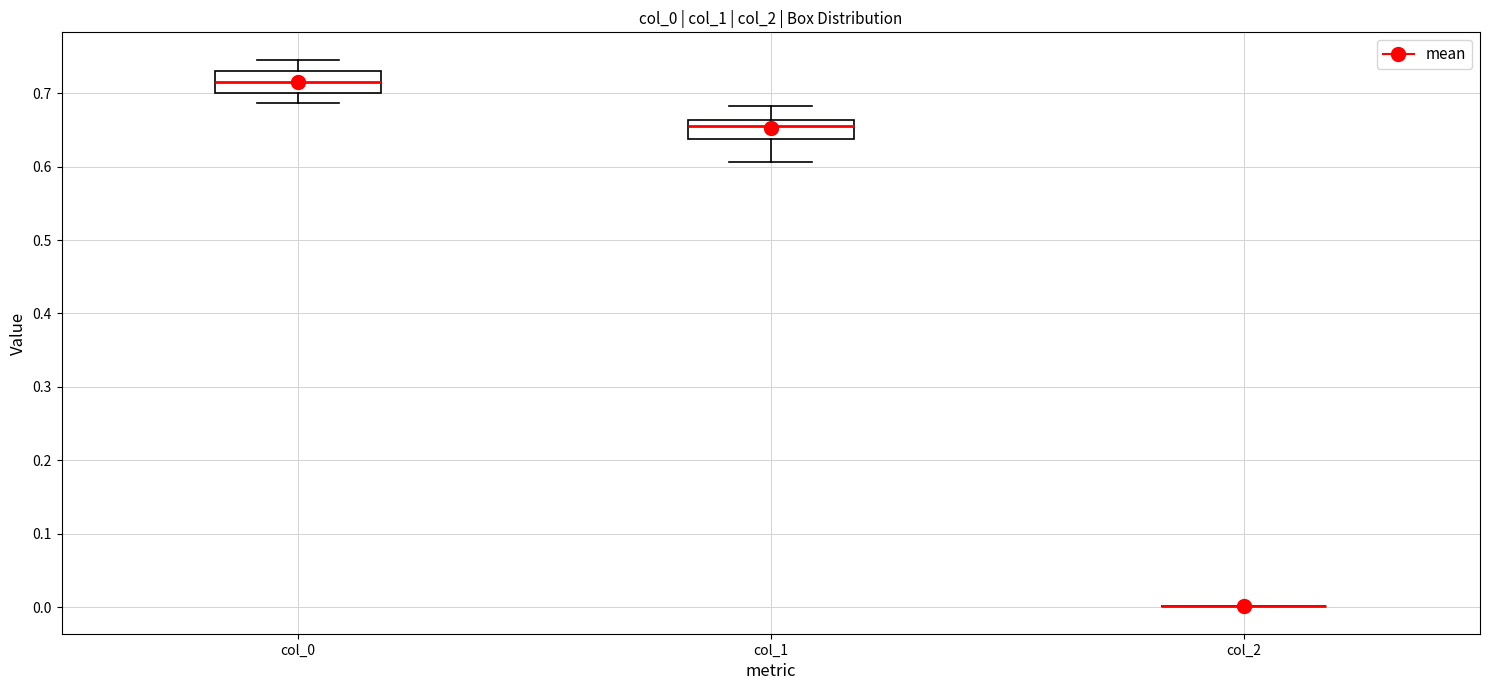

Reading left to right, read every box against the y-axis: the position of its median line, the range the box covers, and the ends of its whiskers. The values are not printed on the chart, so give them approximately, as read against the axis.

col_0: median 0.72, box 0.70 to 0.73, whiskers 0.69 to 0.75
col_1: median 0.66 (just below the box's upper edge), box 0.64 to 0.66, whiskers 0.61 to 0.68
col_2: box collapsed to a line at 0.00, whiskers 0.00 to 0.00